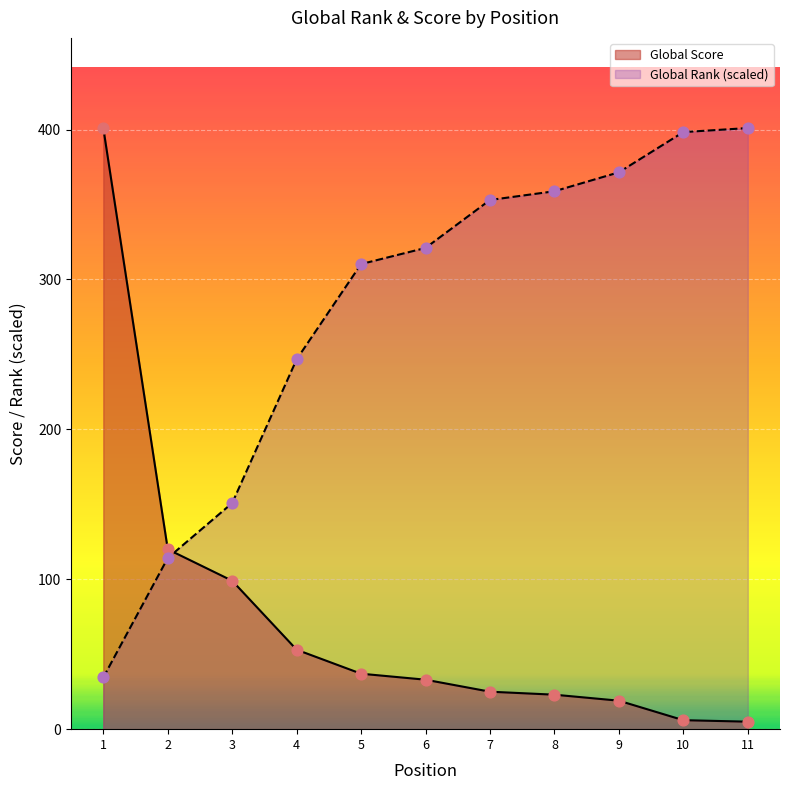

Which series has the largest total across all categories?

Global Rank (scaled)